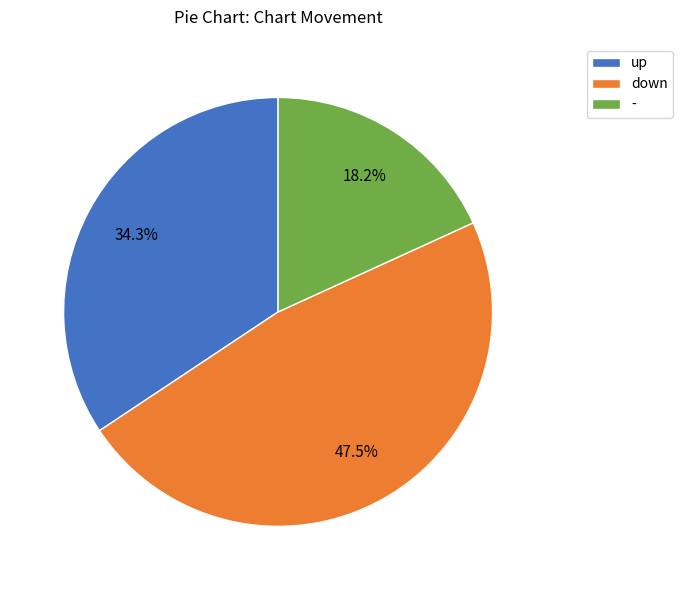

The up slice represents 42% of the pie. True or false?

False